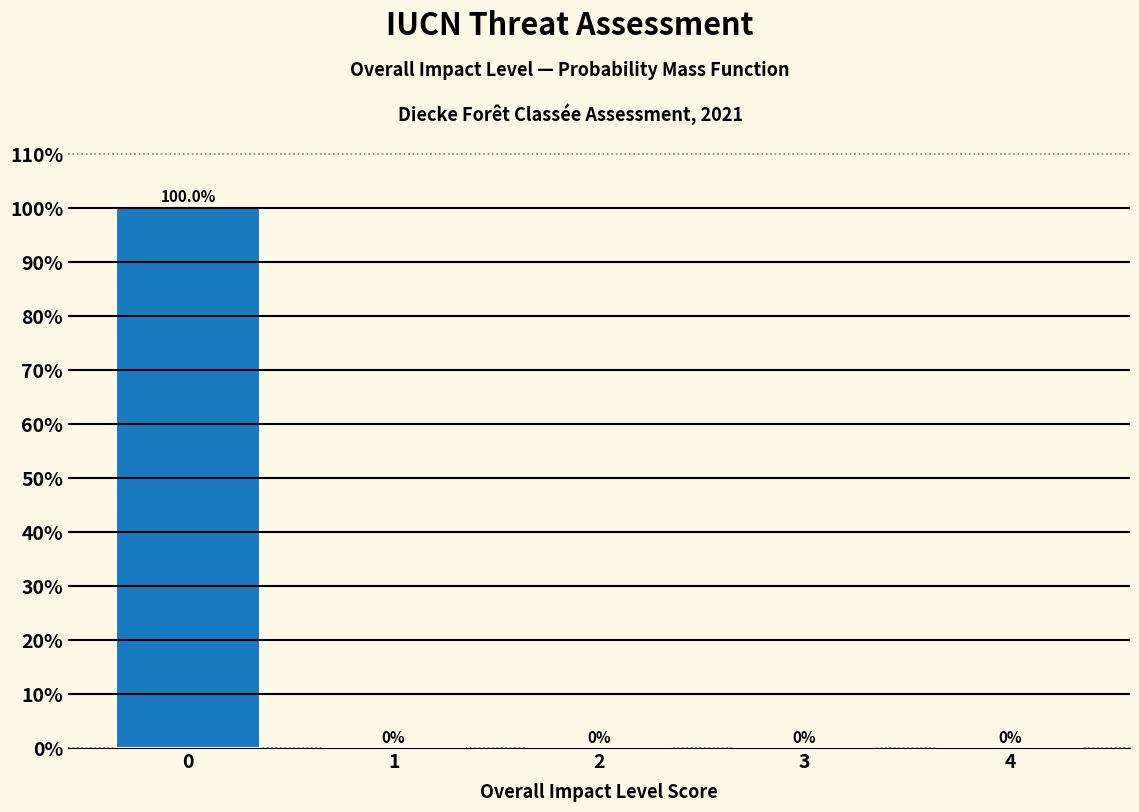

Reading left to right, list every bar in this chart as the range it spans on the x-axis followed by its height.

-0.5 to 0.5: 100.0
0.5 to 1.5: 0.0
1.5 to 2.5: 0.0
2.5 to 3.5: 0.0
3.5 to 4.5: 0.0